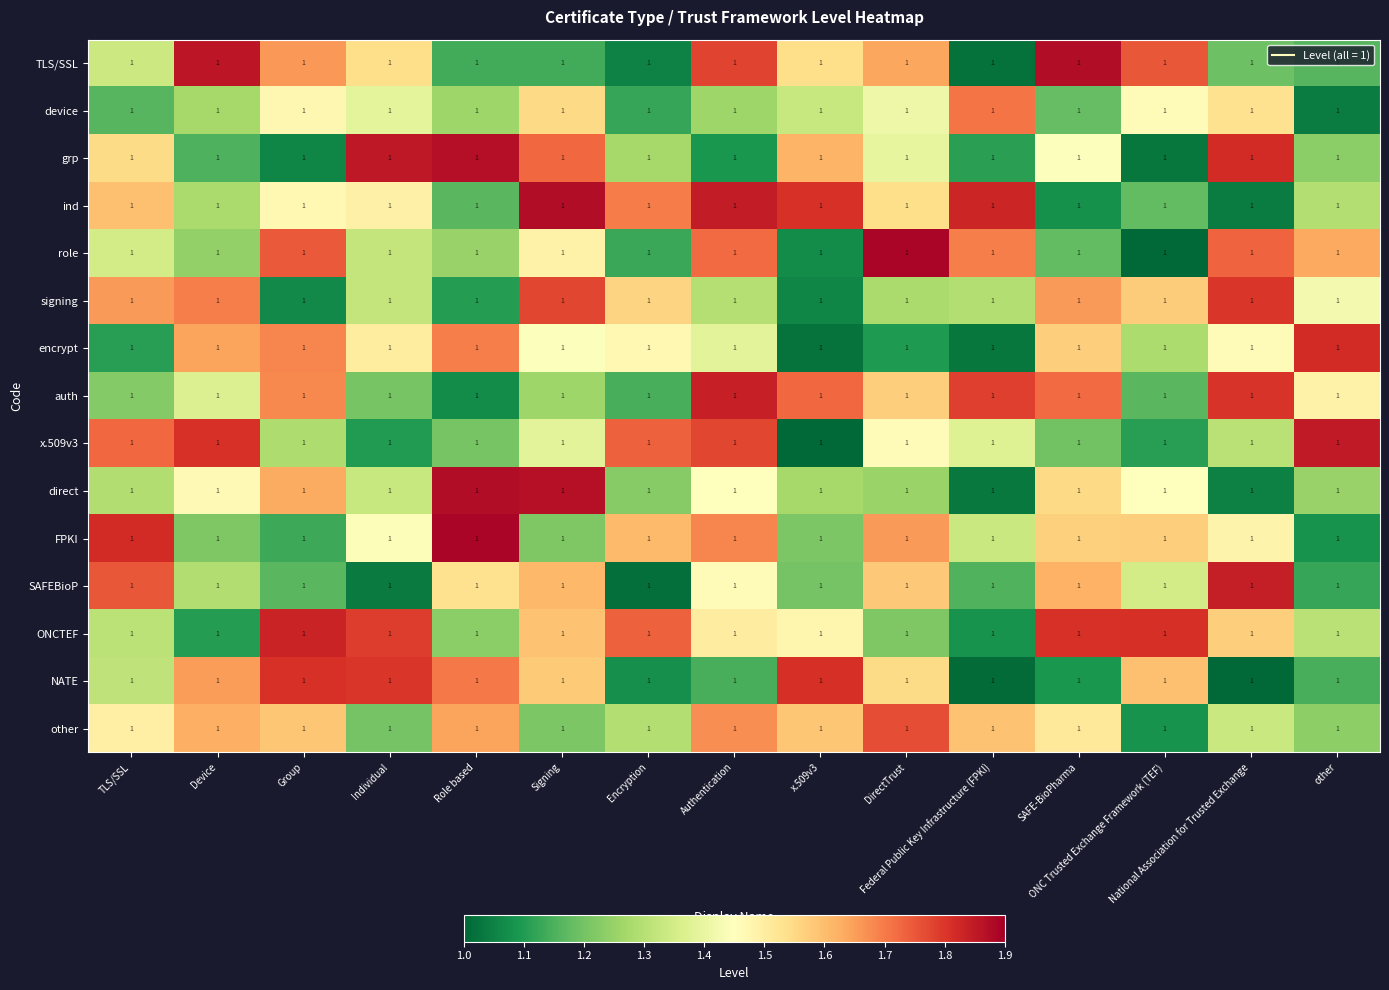

What is the highest value of the NATE series?

1.8